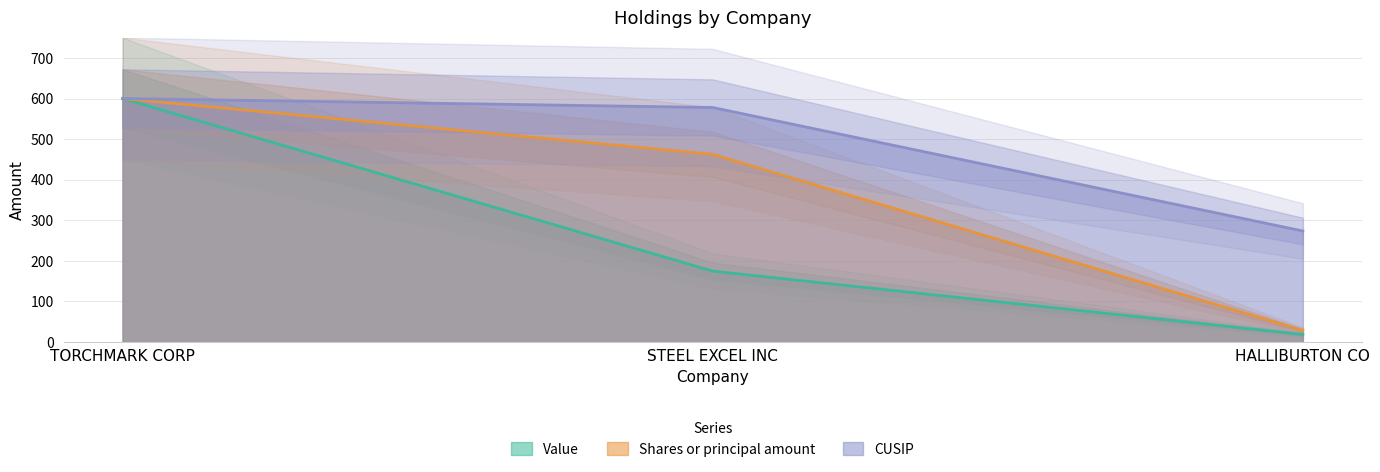

What is the sum of all Shares or principal amount values?

1091.1